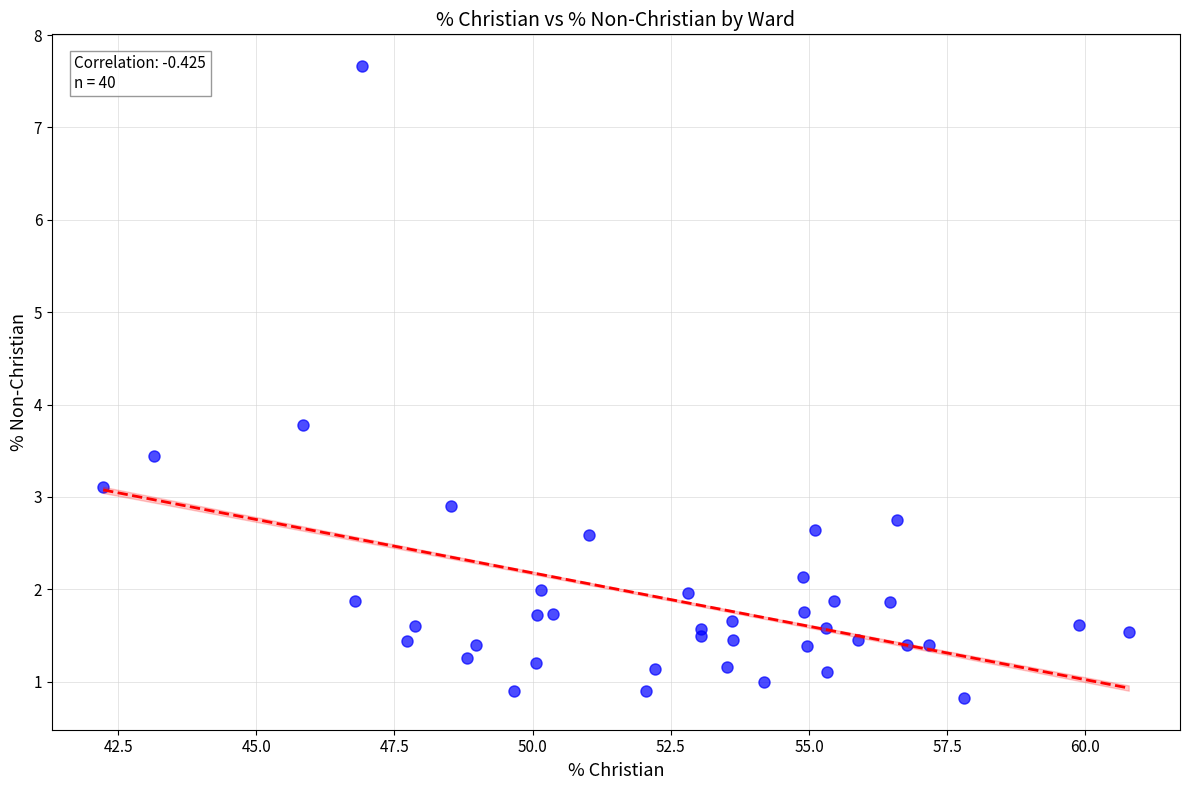

What Y value in the scatter plot is closest to 4?

3.8